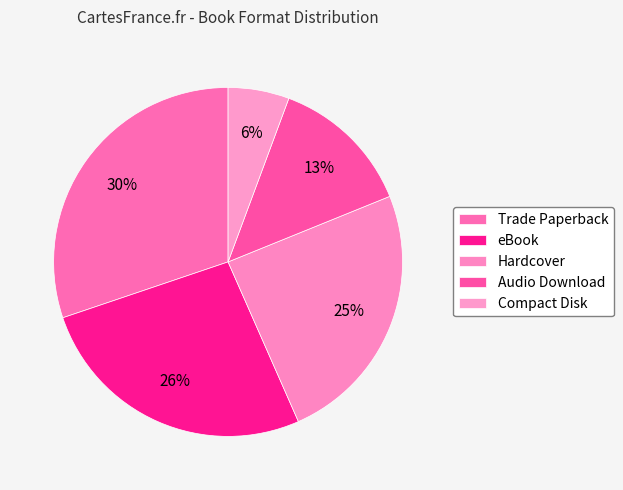

Combined, what portion of the pie is Compact Disk and Audio Download?

18.9%